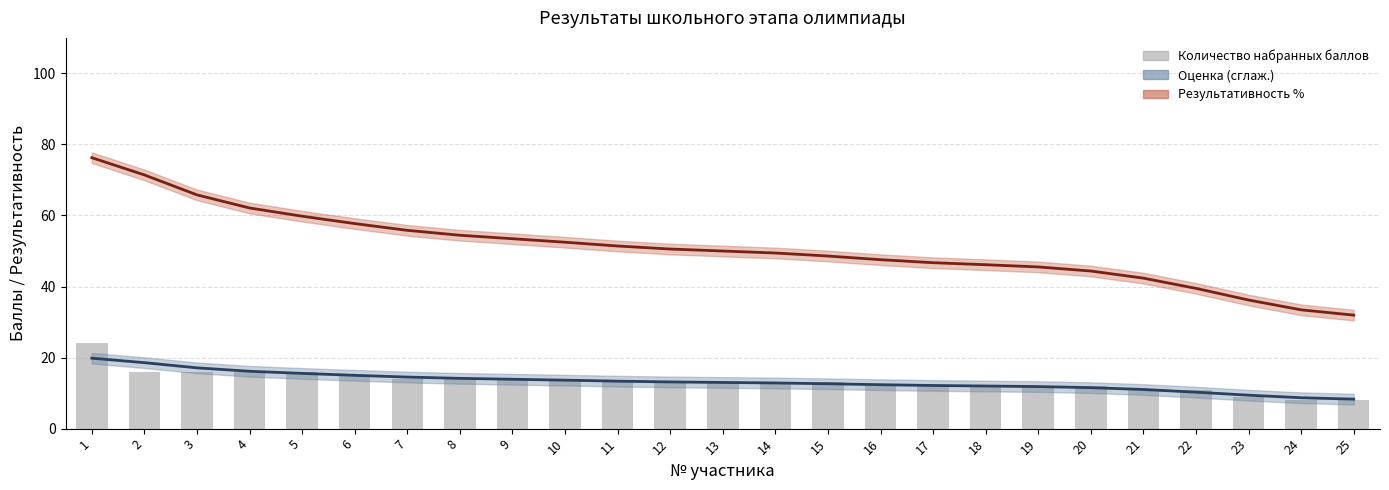

Between 3 and 17, which series saw the biggest shift?

Результативность % (сглаж.)